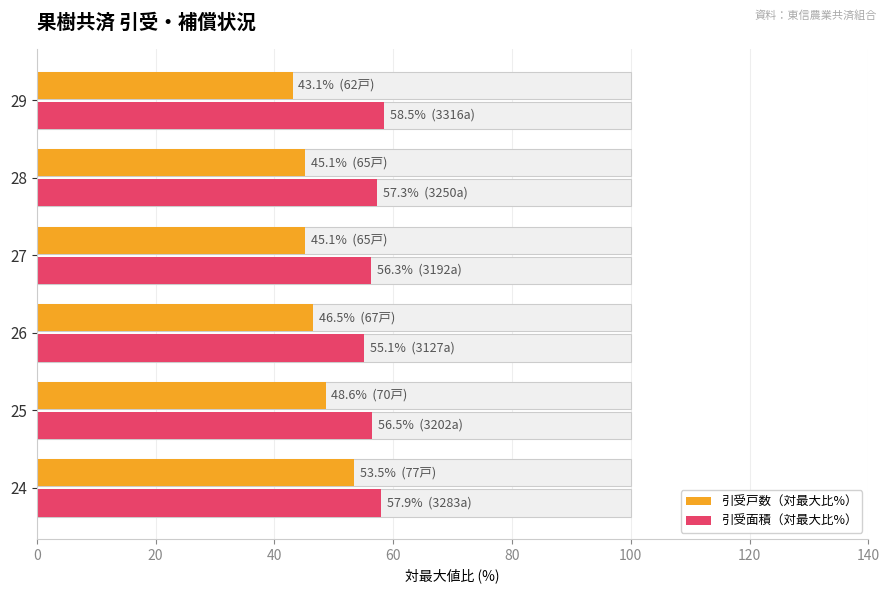

Rank the series by their maximum value, from lowest to highest.

引受戸数（対最大比%）, 引受面積（対最大比%）